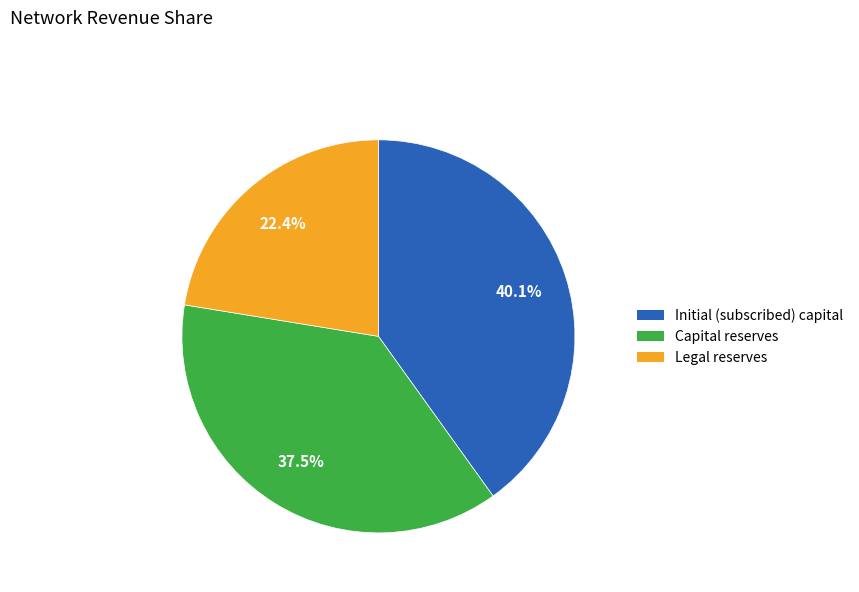

Is there any slice that represents more than half of the pie?

No